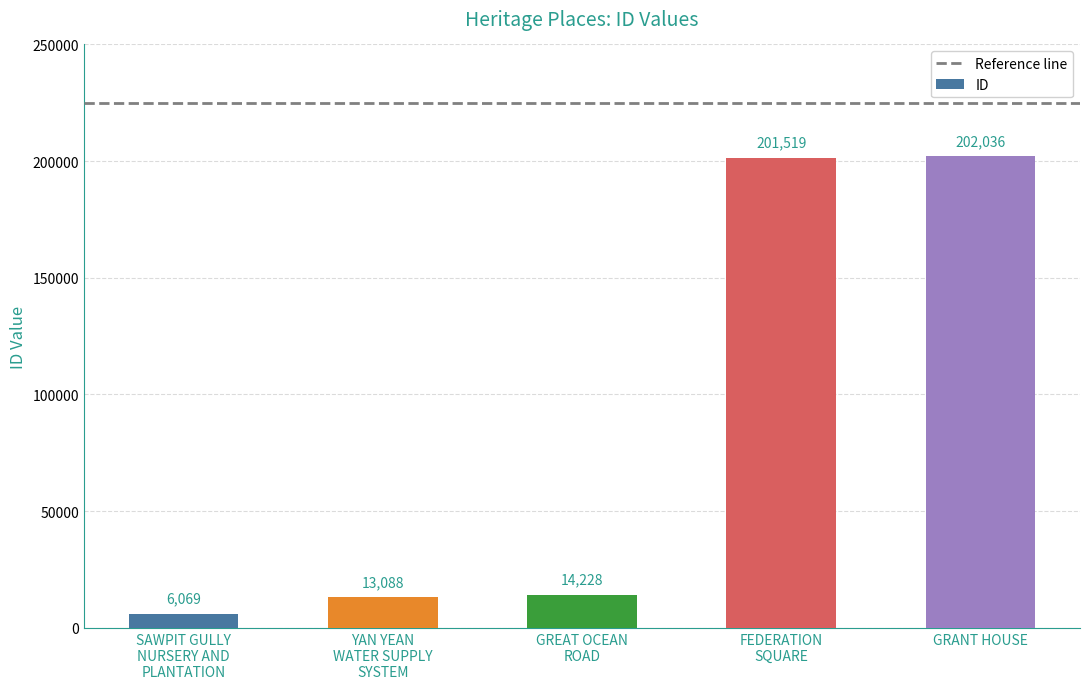

Which label corresponds to the smallest value in the chart?

SAWPIT GULLY
NURSERY AND
PLANTATION